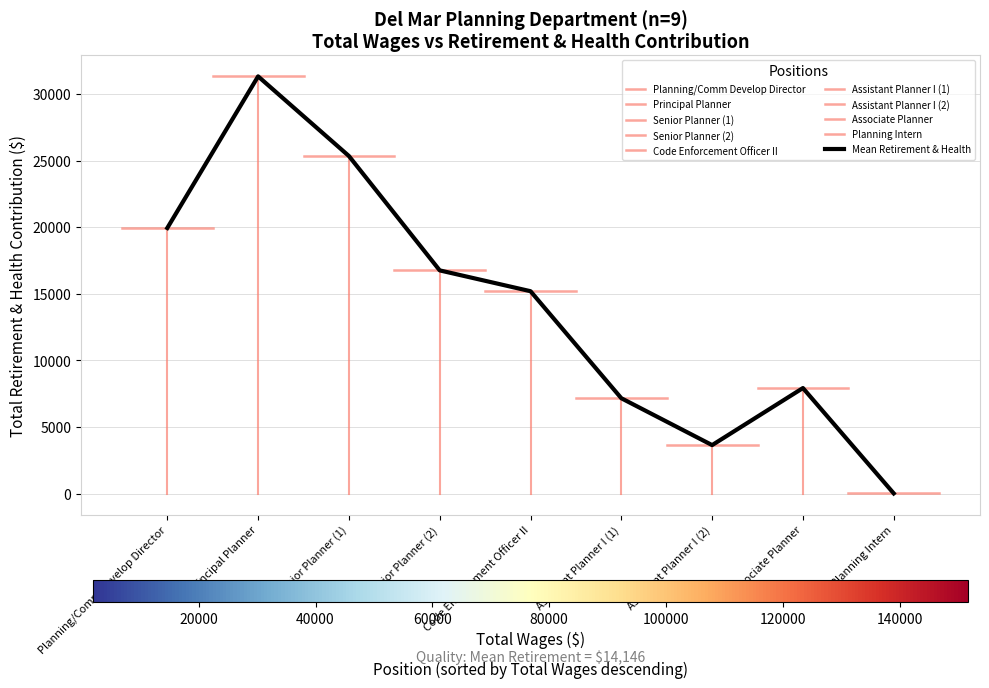

What is the maximum value for Mean Retirement & Health?

31316